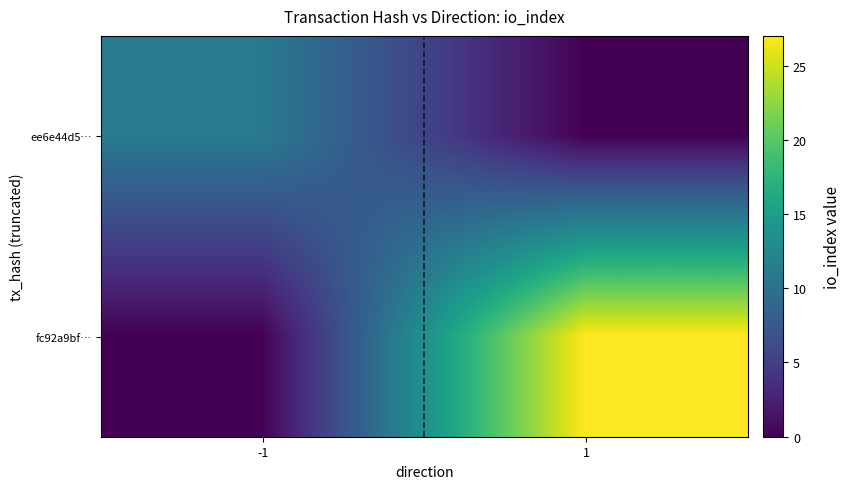

Rank the series by their maximum value, from highest to lowest.

fc92a9bf…, ee6e44d5…